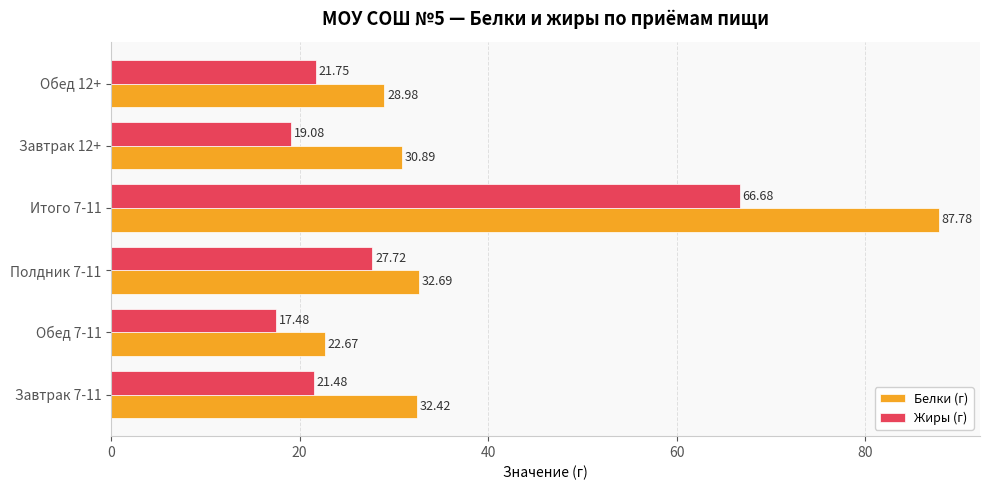

How many data points does each series have?

6